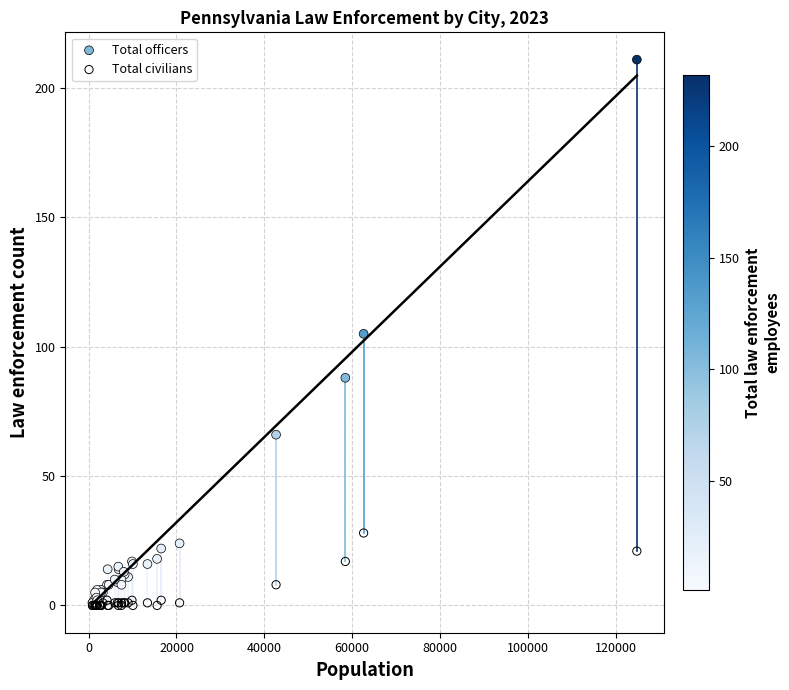

What are all the series names shown in the legend?

Total officers, Total civilians